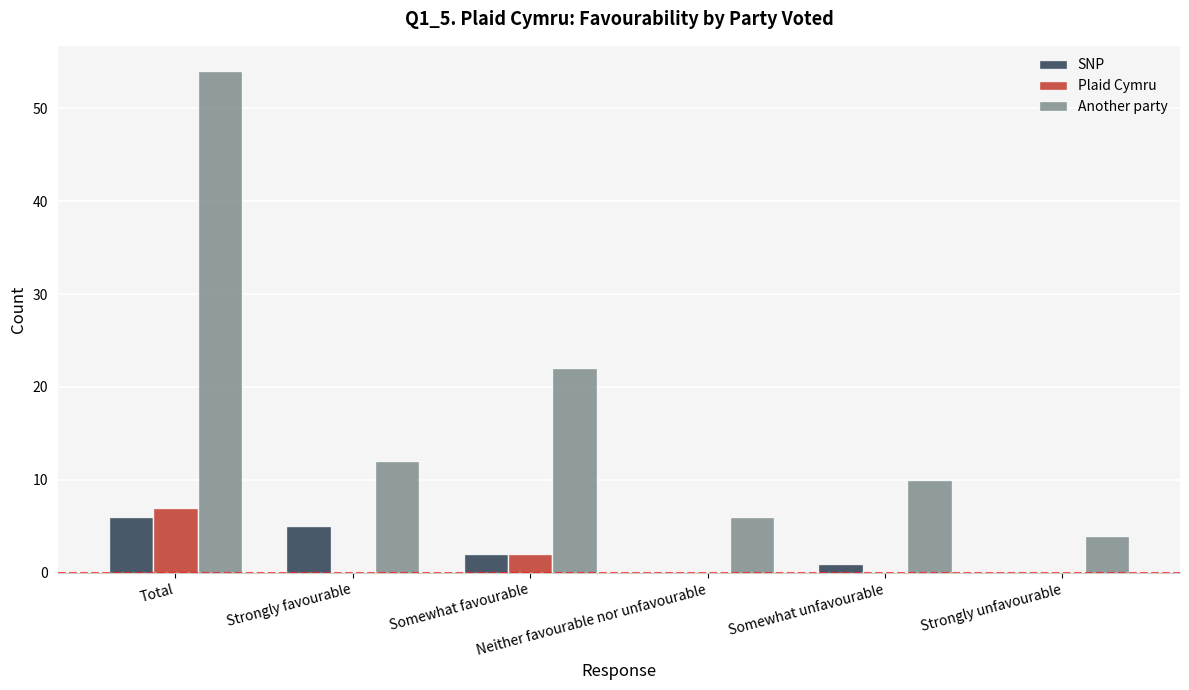

How many groups of bars are there?

6